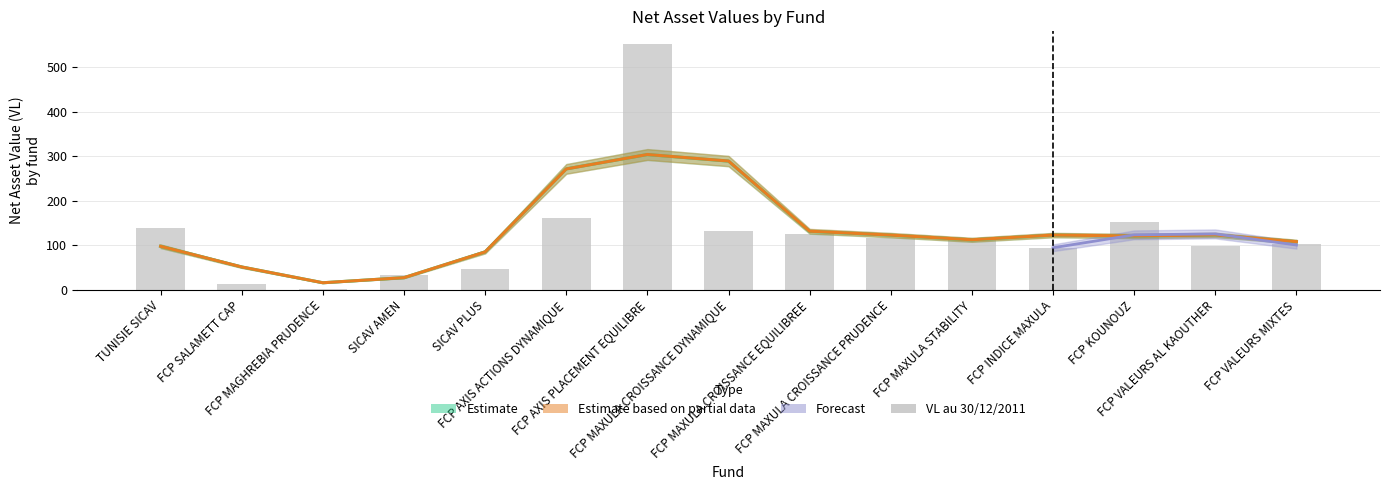

Approximately how many times larger is the value at SICAV PLUS compared to FCP VALEURS MIXTES?

0.5